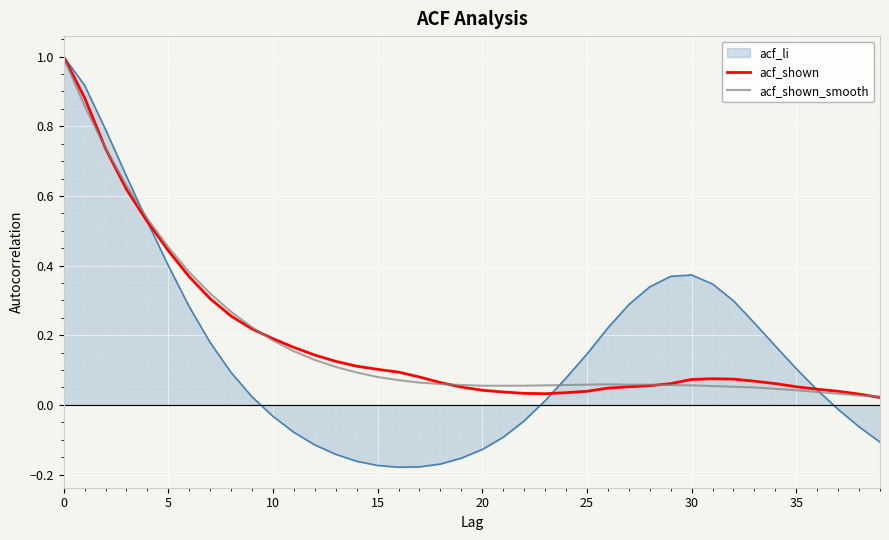

Which series has the largest range (max minus min)?

acf_li